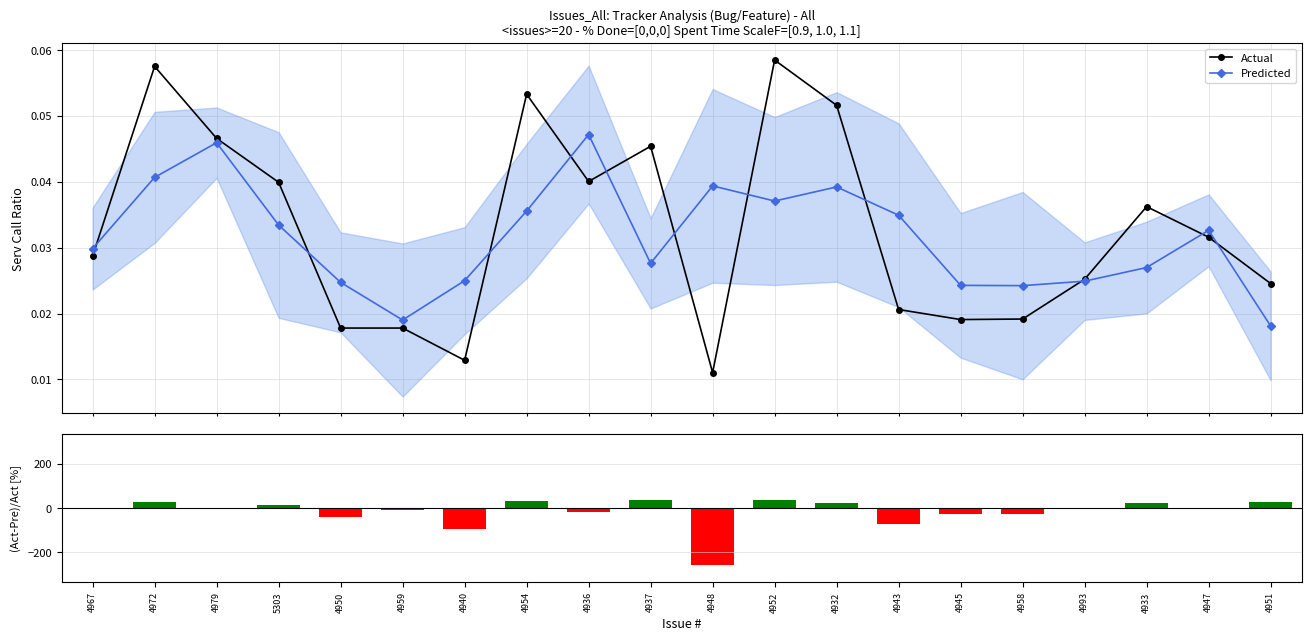

Reading right to left, list all the values displayed in this chart.

Actual: 0.0	0.0	0.0	0.0	0.0	0.0	0.0	0.1	0.1	0.0	0.0	0.0	0.1	0.0	0.0	0.0	0.0	0.0	0.1	0.0
Predicted: 0.0	0.0	0.0	0.0	0.0	0.0	0.0	0.0	0.0	0.0	0.0	0.0	0.0	0.0	0.0	0.0	0.0	0.0	0.0	0.0
(Act-Pre)/Act: 26.2	-3.3	25.5	1.2	-26.5	-27.2	-69.4	24.0	36.6	-257.1	39.2	-17.8	33.3	-93.7	-6.9	-39.0	16.3	1.4	29.3	-4.0